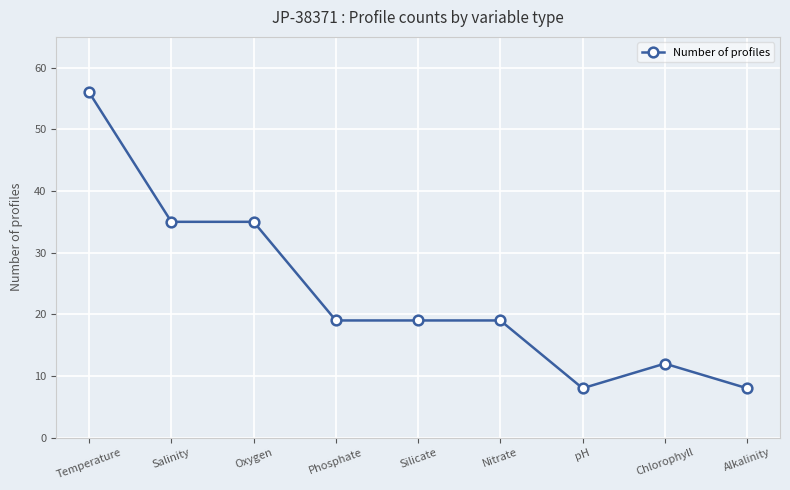

What is the difference between the second highest and second lowest values?

27